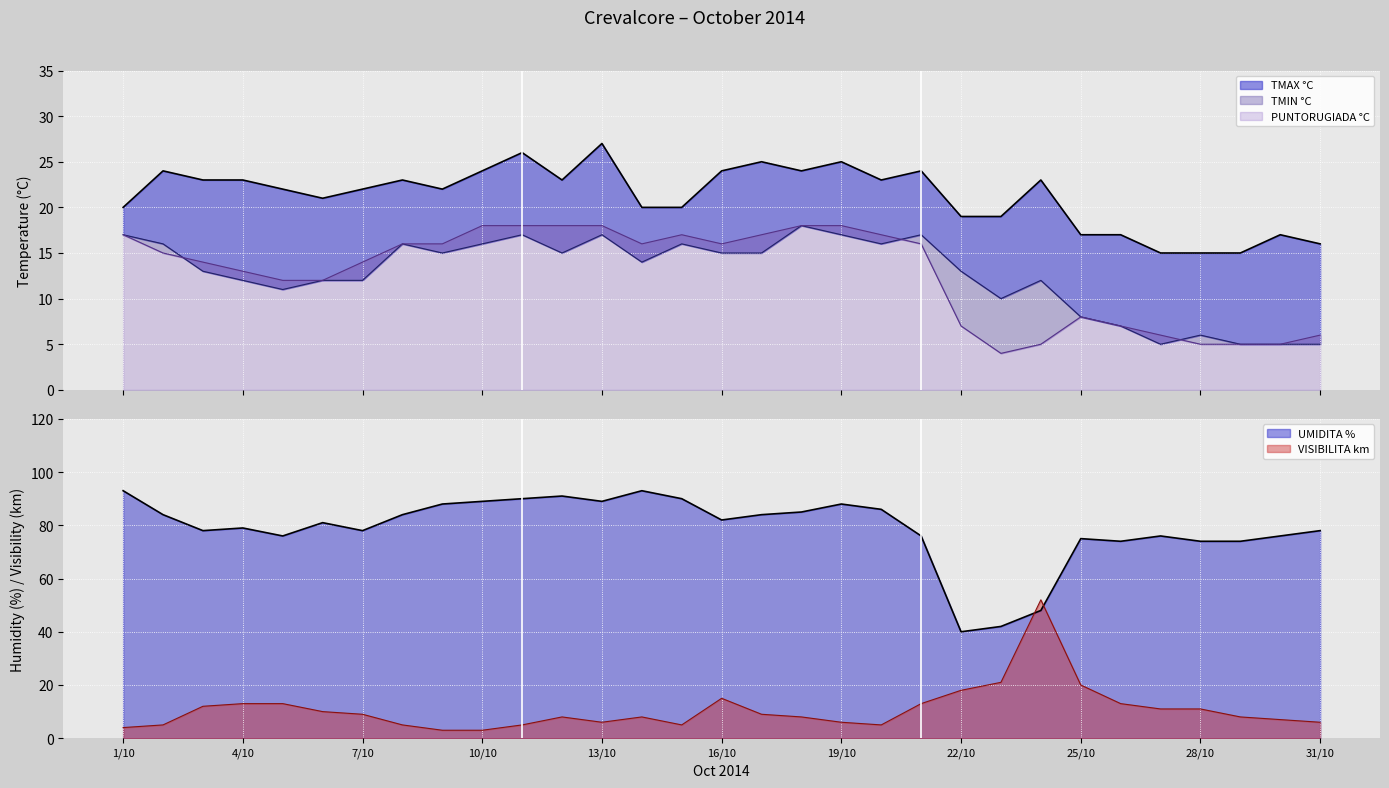

Reading right to left, transcribe all the data shown in this chart.

TMAX °C: 31/10=16	30/10=17	29/10=15	28/10=15	27/10=15	26/10=17	25/10=17	24/10=23	23/10=19	22/10=19	21/10=24	20/10=23	19/10=25	18/10=24	17/10=25	16/10=24	15/10=20	14/10=20	13/10=27	12/10=23	11/10=26	10/10=24	9/10=22	8/10=23	7/10=22	6/10=21	5/10=22	4/10=23	3/10=23	2/10=24	1/10=20
TMIN °C: 31/10=5	30/10=5	29/10=5	28/10=6	27/10=5	26/10=7	25/10=8	24/10=12	23/10=10	22/10=13	21/10=17	20/10=16	19/10=17	18/10=18	17/10=15	16/10=15	15/10=16	14/10=14	13/10=17	12/10=15	11/10=17	10/10=16	9/10=15	8/10=16	7/10=12	6/10=12	5/10=11	4/10=12	3/10=13	2/10=16	1/10=17
PUNTORUGIADA °C: 31/10=6	30/10=5	29/10=5	28/10=5	27/10=6	26/10=7	25/10=8	24/10=5	23/10=4	22/10=7	21/10=16	20/10=17	19/10=18	18/10=18	17/10=17	16/10=16	15/10=17	14/10=16	13/10=18	12/10=18	11/10=18	10/10=18	9/10=16	8/10=16	7/10=14	6/10=12	5/10=12	4/10=13	3/10=14	2/10=15	1/10=17
UMIDITA %: 31/10=78	30/10=76	29/10=74	28/10=74	27/10=76	26/10=74	25/10=75	24/10=48	23/10=42	22/10=40	21/10=76	20/10=86	19/10=88	18/10=85	17/10=84	16/10=82	15/10=90	14/10=93	13/10=89	12/10=91	11/10=90	10/10=89	9/10=88	8/10=84	7/10=78	6/10=81	5/10=76	4/10=79	3/10=78	2/10=84	1/10=93
VISIBILITA km: 31/10=6	30/10=7	29/10=8	28/10=11	27/10=11	26/10=13	25/10=20	24/10=52	23/10=21	22/10=18	21/10=13	20/10=5	19/10=6	18/10=8	17/10=9	16/10=15	15/10=5	14/10=8	13/10=6	12/10=8	11/10=5	10/10=3	9/10=3	8/10=5	7/10=9	6/10=10	5/10=13	4/10=13	3/10=12	2/10=5	1/10=4